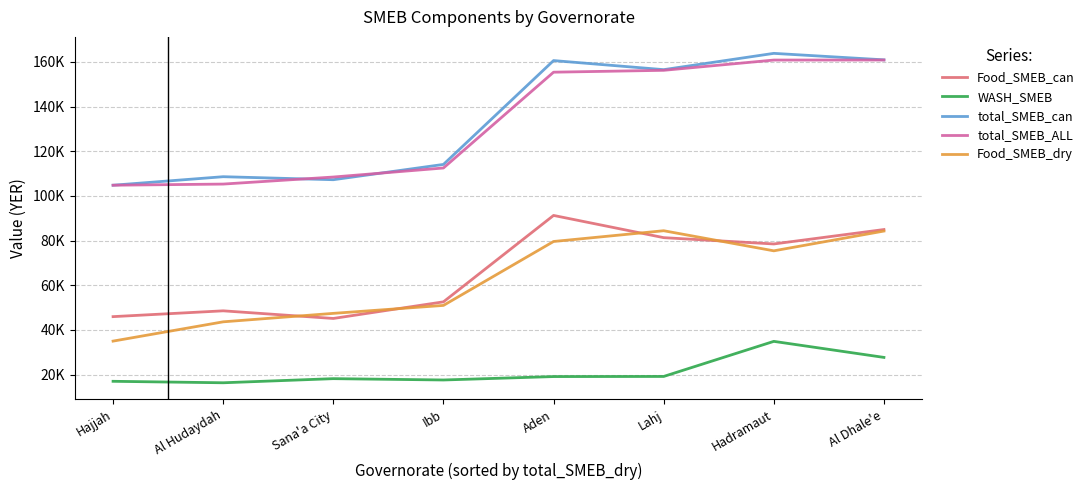

What is the value of the WASH_SMEB point at the 1st from the left?

16960.0